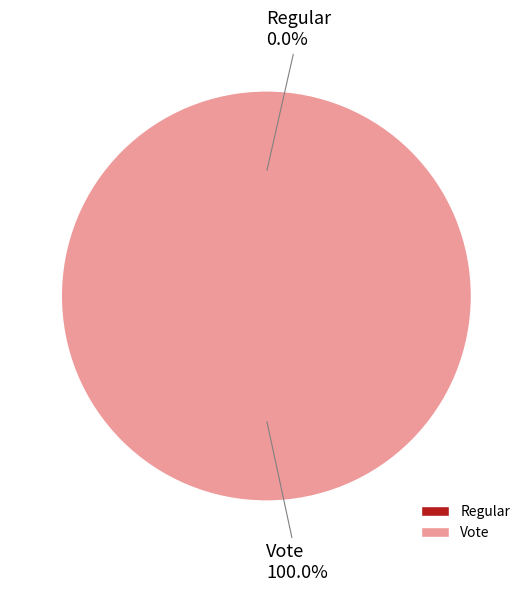

To the nearest percent, what portion does Vote represent?

100%